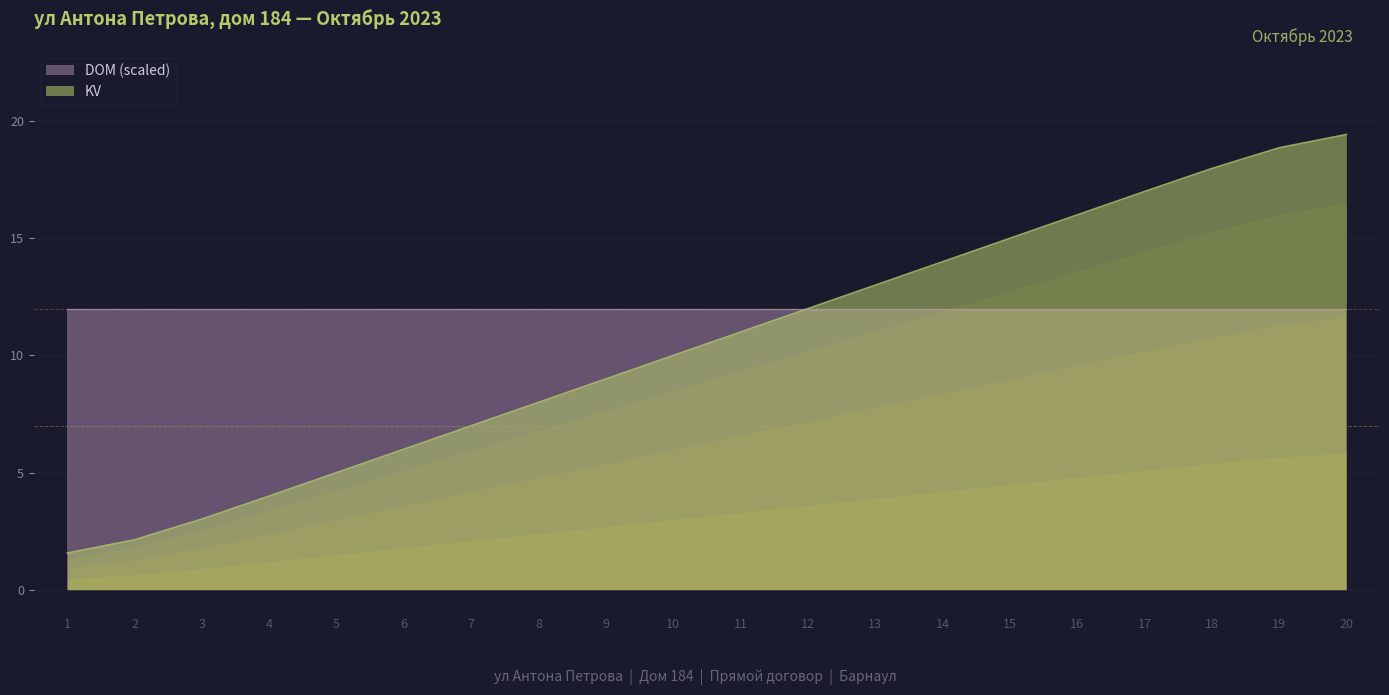

Read the value at 16.

16.0